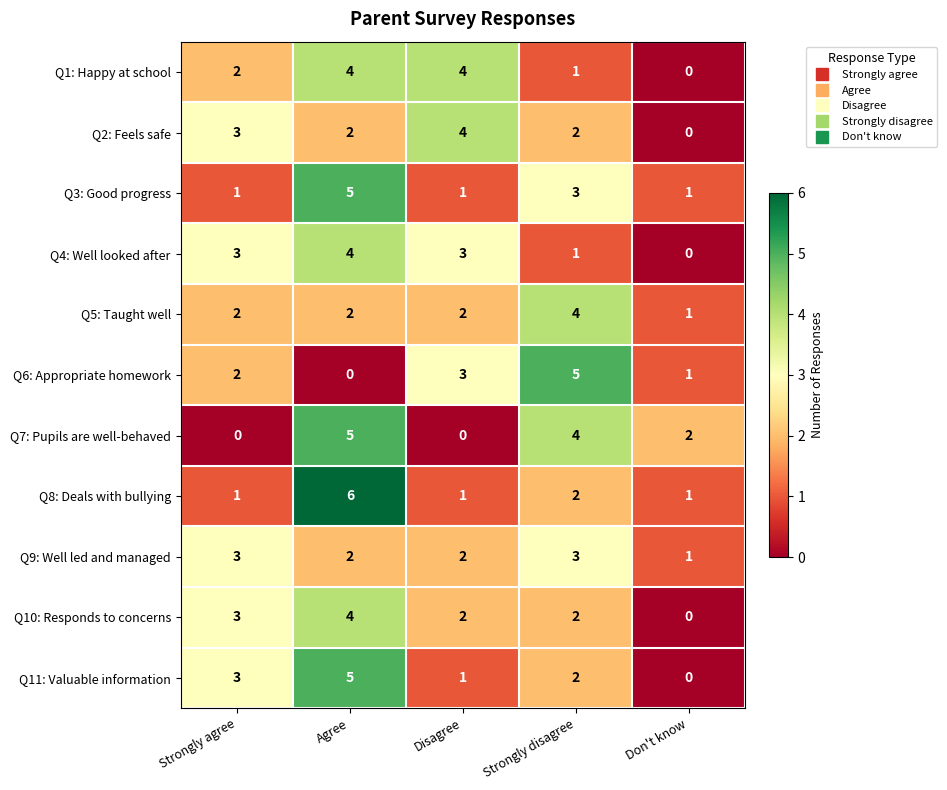

At which category is the sum across all series the highest?

Agree